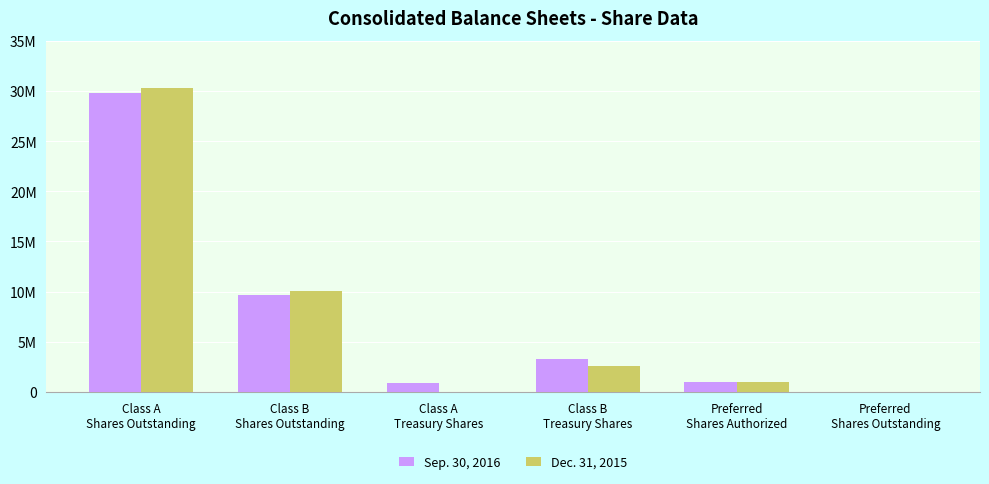

What is the highest value of the Dec. 31, 2015 series?

30303818